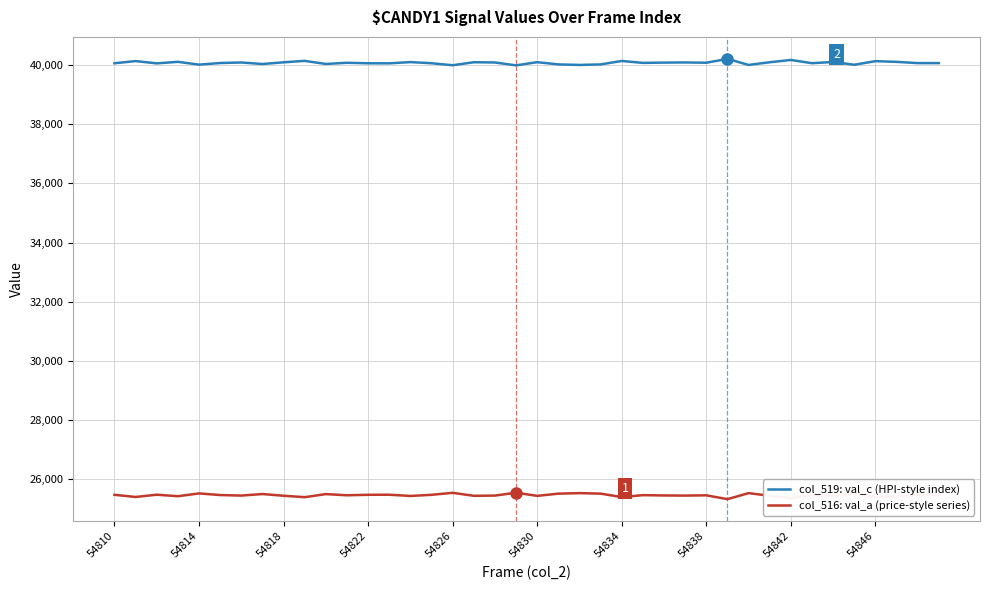

What is the highest value of the col_519: val_c (HPI-style index) series?

40207